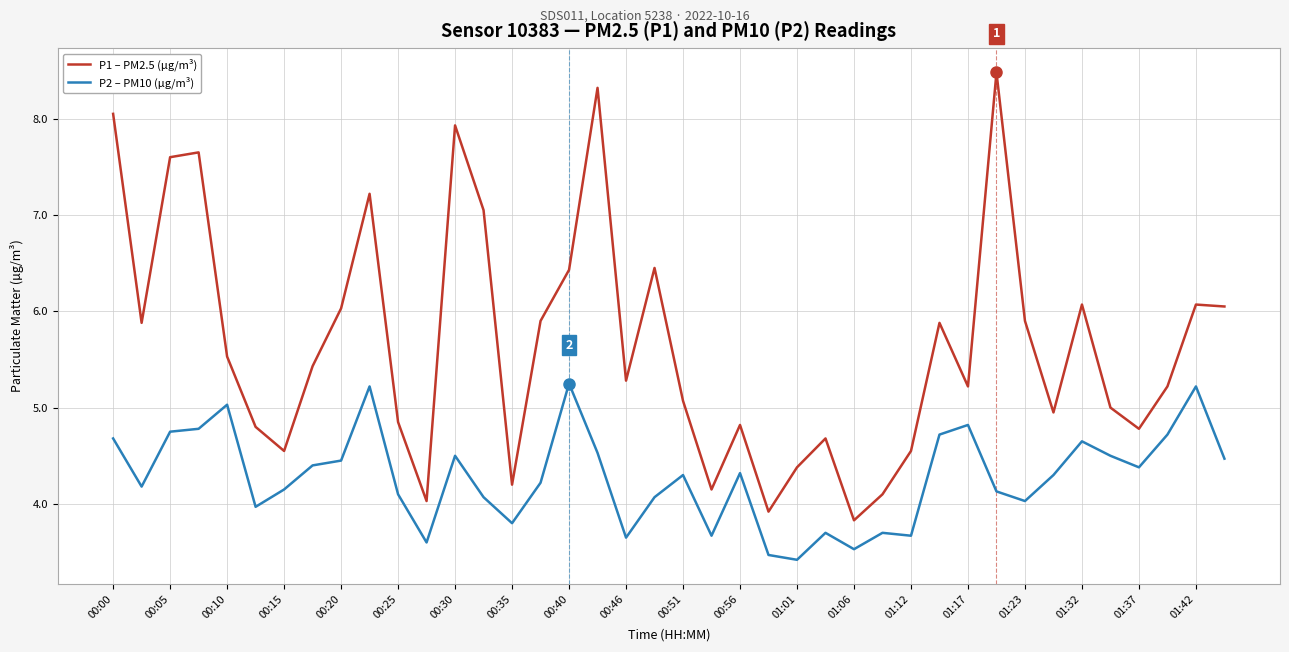

Which series has the largest total across all categories?

P1 – PM2.5 (µg/m³)